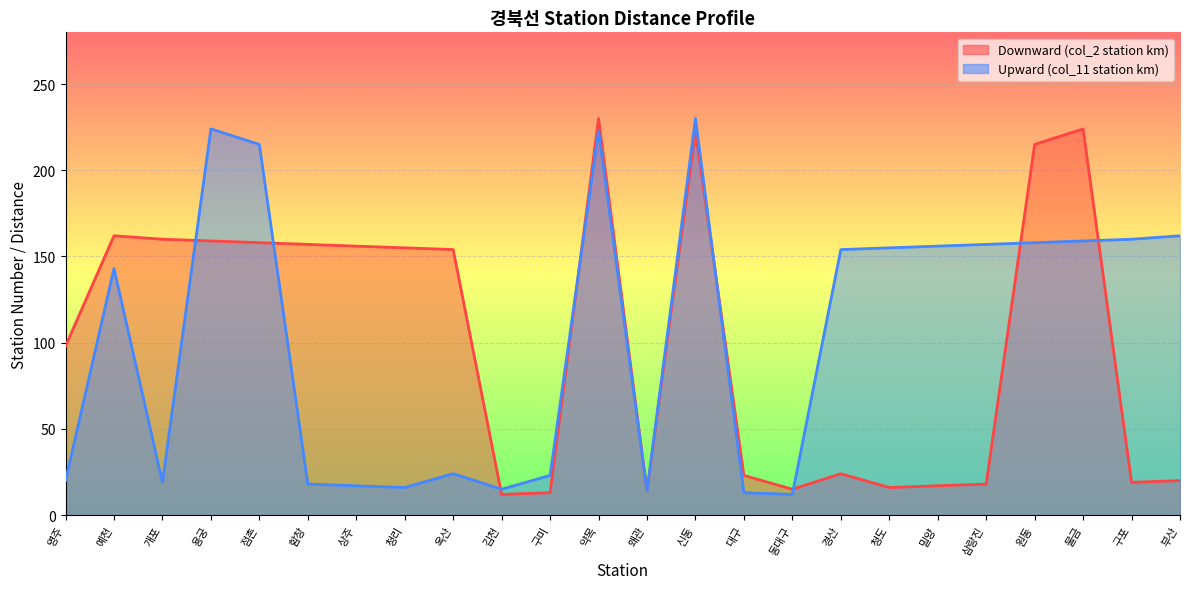

What is the difference between the second highest and minimum values in the Downward (col_2 station km) series?

212